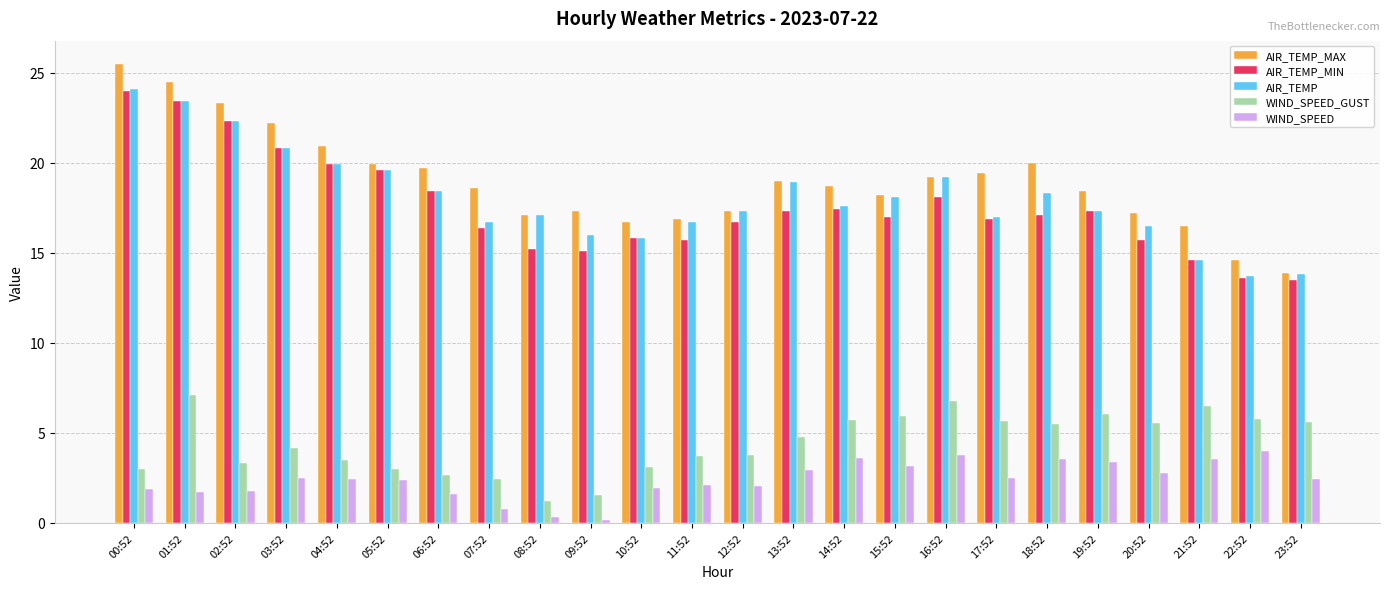

Is the value of WIND_SPEED_GUST at 00:52 greater than the value of AIR_TEMP_MAX at 15:52?

No